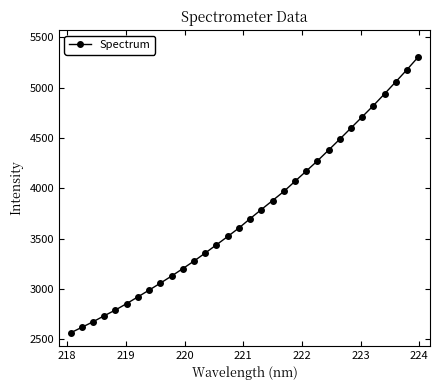

What is the minimum value shown in the chart?

2565.6